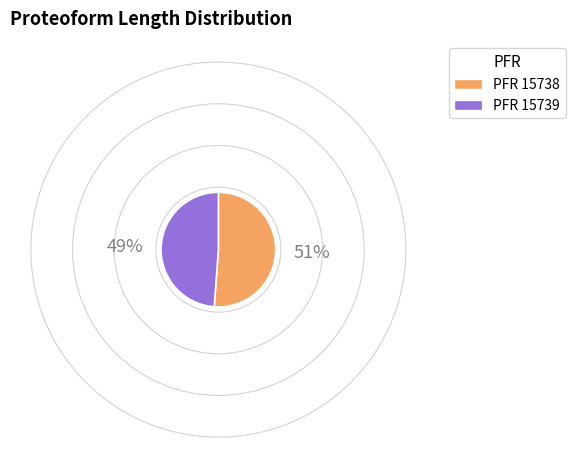

Is there any slice that represents more than half of the pie?

Yes